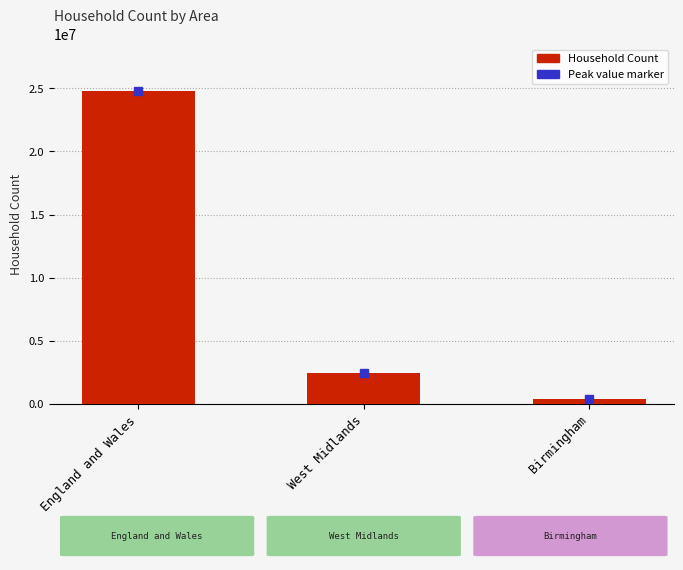

Rank the categories by value from lowest to highest.

Birmingham, West Midlands, England and Wales